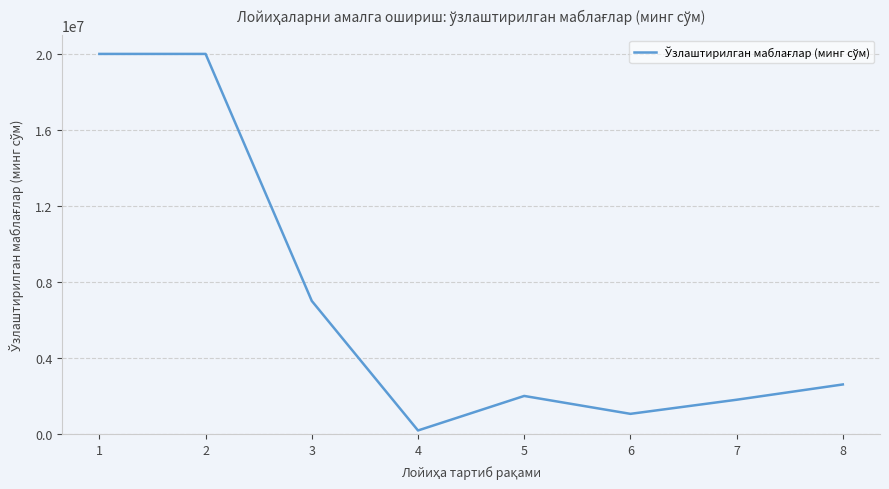

Approximately how many times larger is the value at 2 compared to 8?

7.7